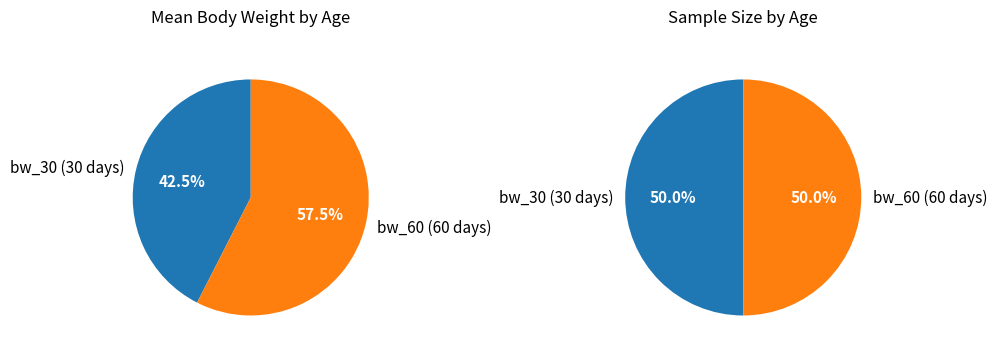

Rank the categories by mean value from highest to lowest.

bw_60 (60 days), bw_30 (30 days)